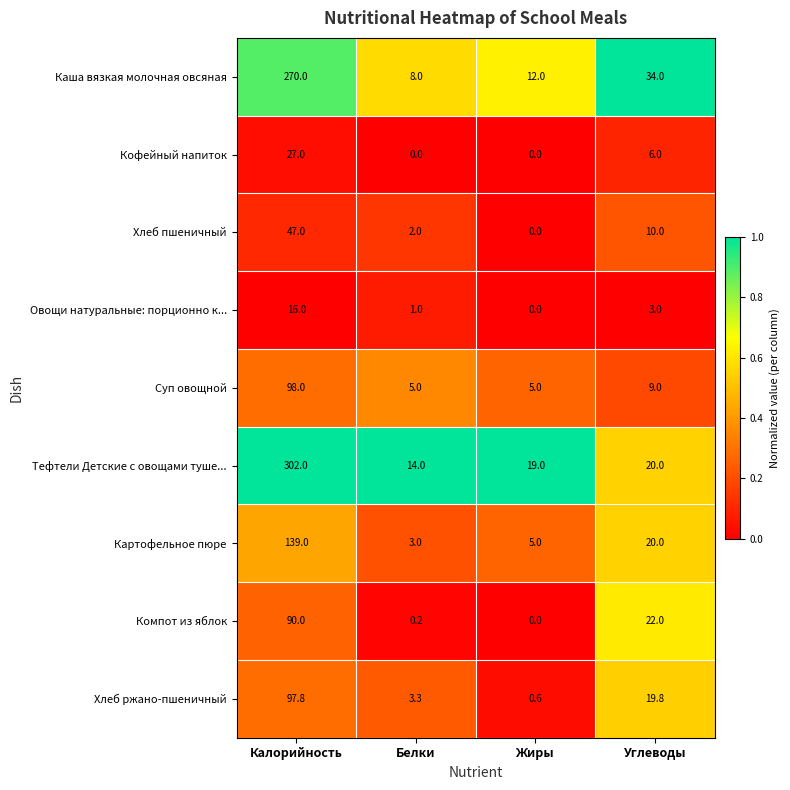

What is the difference between the maximum and second lowest values in the Картофельное пюре series?

134.0